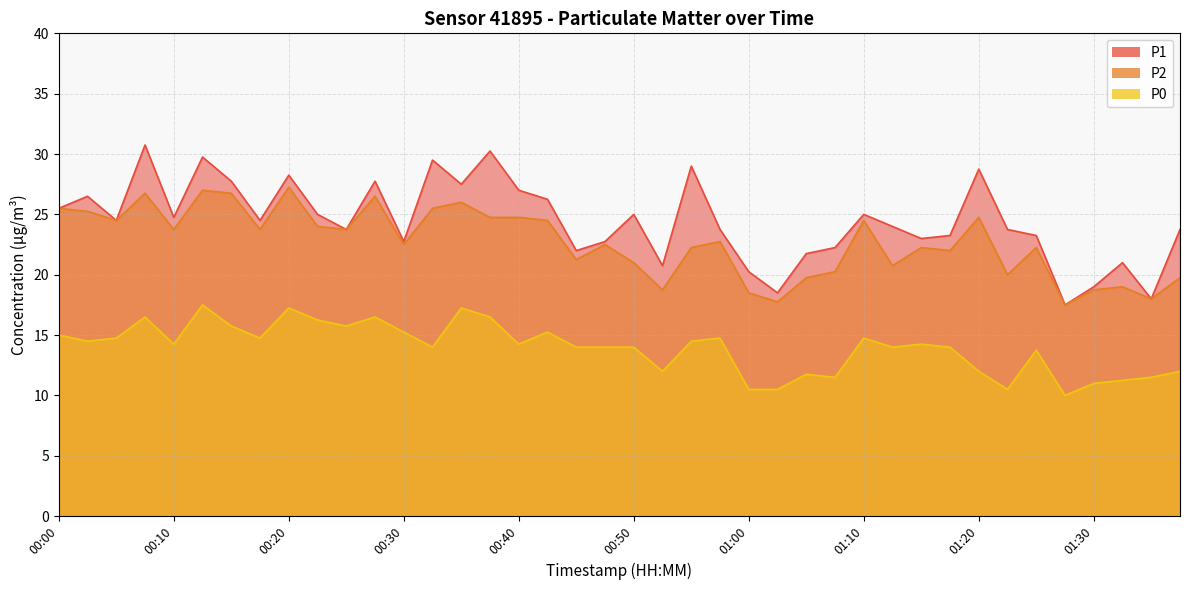

Reading left to right, list all the values displayed in this chart.

P1: 25.5	26.5	24.5	30.8	24.8	29.8	27.8	24.5	28.2	25.0	23.8	27.8	22.8	29.5	27.5	30.2	27.0	26.2	22.0	22.8	25.0	20.8	29.0	23.8	20.2	18.5	21.8	22.2	25.0	24.0	23.0	23.2	28.8	23.8	23.2	17.5	19.0	21.0	18.0	23.8
P2: 25.5	25.2	24.5	26.8	23.8	27.0	26.8	23.8	27.2	24.0	23.8	26.5	22.5	25.5	26.0	24.8	24.8	24.5	21.2	22.5	21.0	18.8	22.2	22.8	18.5	17.8	19.8	20.2	24.5	20.8	22.2	22.0	24.8	20.0	22.2	17.5	18.8	19.0	18.0	19.8
P0: 15.0	14.5	14.8	16.5	14.2	17.5	15.8	14.8	17.2	16.2	15.8	16.5	15.2	14.0	17.2	16.5	14.2	15.2	14.0	14.0	14.0	12.0	14.5	14.8	10.5	10.5	11.8	11.5	14.8	14.0	14.2	14.0	12.0	10.5	13.8	10.0	11.0	11.2	11.5	12.0